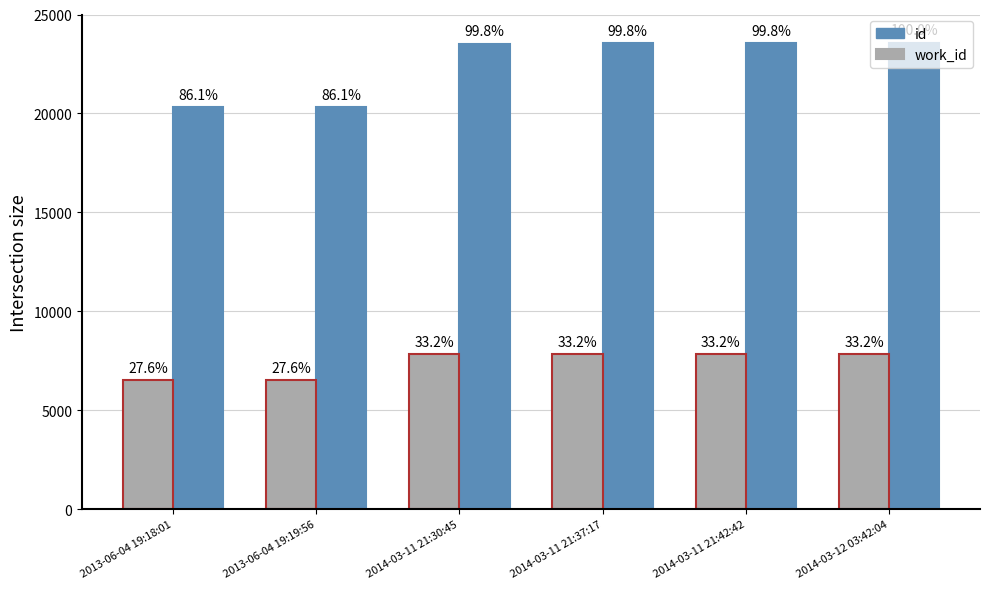

The id series shows 31695 at 2013-06-04 19:19:56. True or false?

False